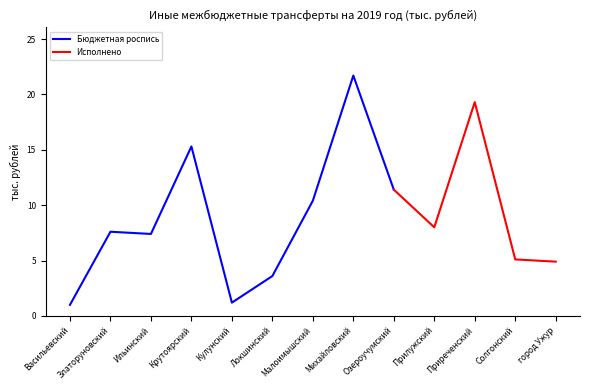

What is the approximate value of Бюджетная роспись at Михайловский?

21.7